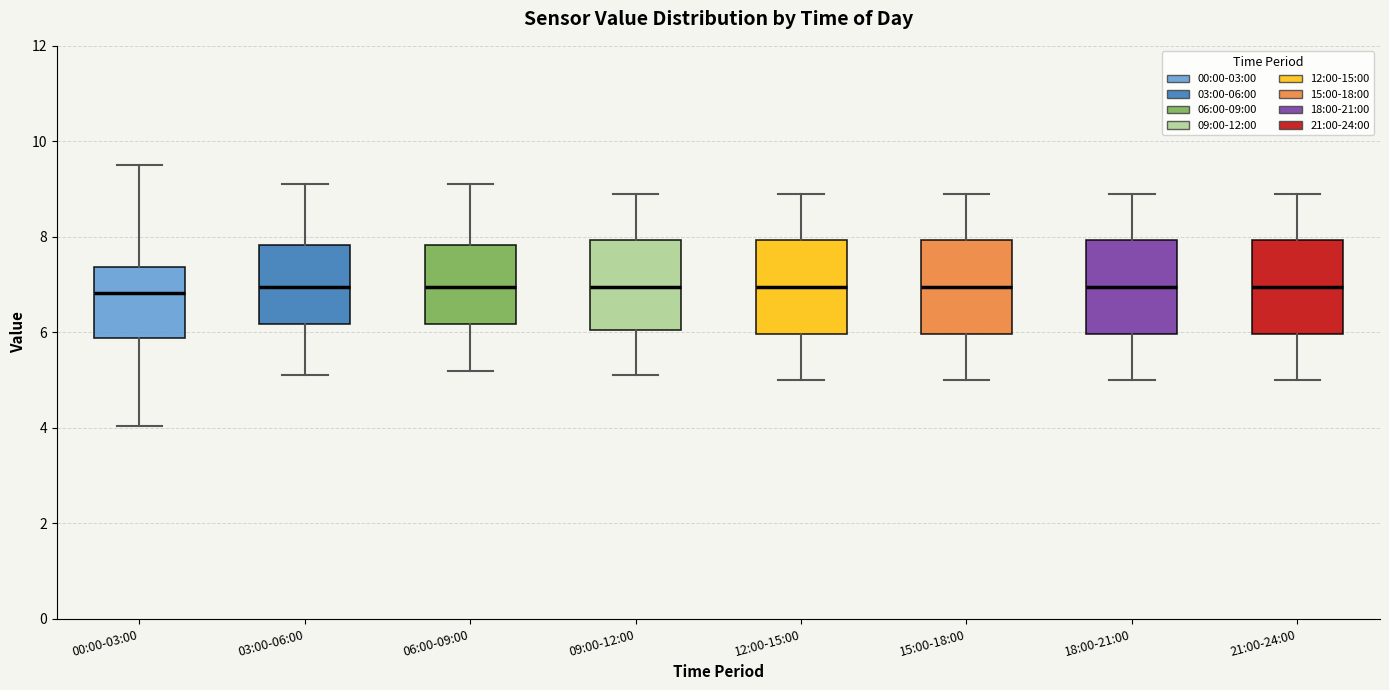

Reading left to right, transcribe this box plot: for each box, give where its median line is, the range the box spans, and where its two whiskers end, as read against the y-axis. The values are not printed on the chart, so give them approximately, as read against the axis.

00:00-03:00: median 6.8, box 5.8 to 7.4, whiskers 4.0 to 9.6
03:00-06:00: median 7.0, box 6.2 to 7.8, whiskers 5.2 to 9.2
06:00-09:00: median 7.0, box 6.2 to 7.8, whiskers 5.2 to 9.2
09:00-12:00: median 7.0, box 6.0 to 8.0, whiskers 5.2 to 9.0
12:00-15:00: median 7.0, box 6.0 to 8.0, whiskers 5.0 to 9.0
15:00-18:00: median 7.0, box 6.0 to 8.0, whiskers 5.0 to 9.0
18:00-21:00: median 7.0, box 6.0 to 8.0, whiskers 5.0 to 9.0
21:00-24:00: median 7.0, box 6.0 to 8.0, whiskers 5.0 to 9.0